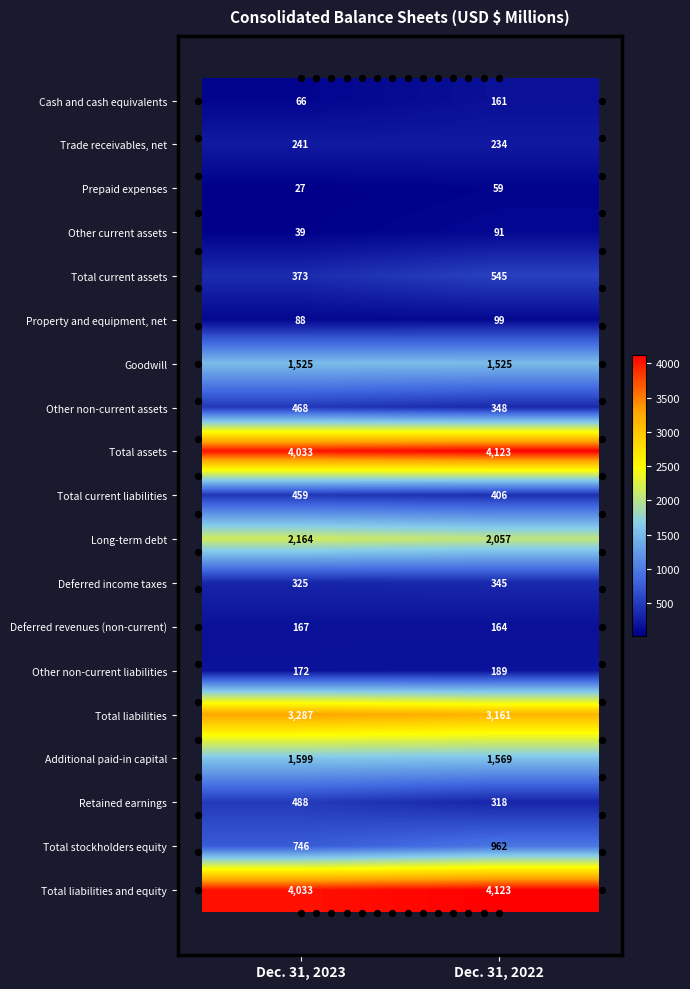

Which series changed the most between Dec. 31, 2023 and Dec. 31, 2022?

Total stockholders equity